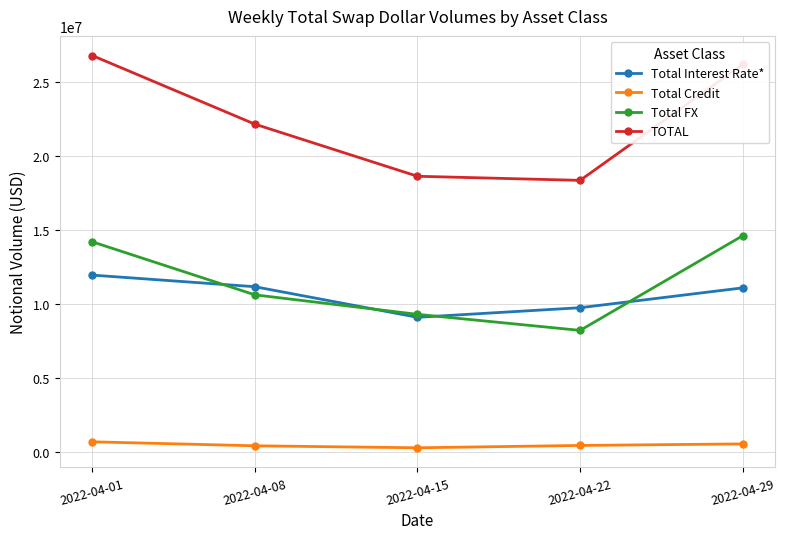

What is the sum of all Total Credit values?

2245478